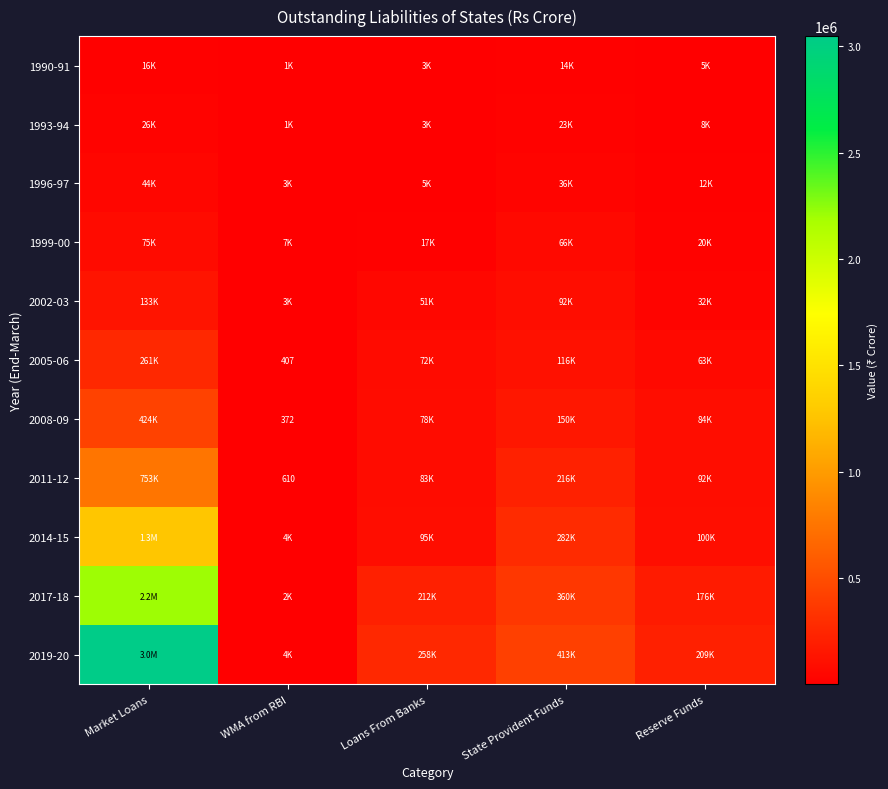

At Reserve Funds, list the series in order from largest to smallest.

2019-20, 2017-18, 2014-15, 2011-12, 2008-09, 2005-06, 2002-03, 1999-00, 1996-97, 1993-94, 1990-91